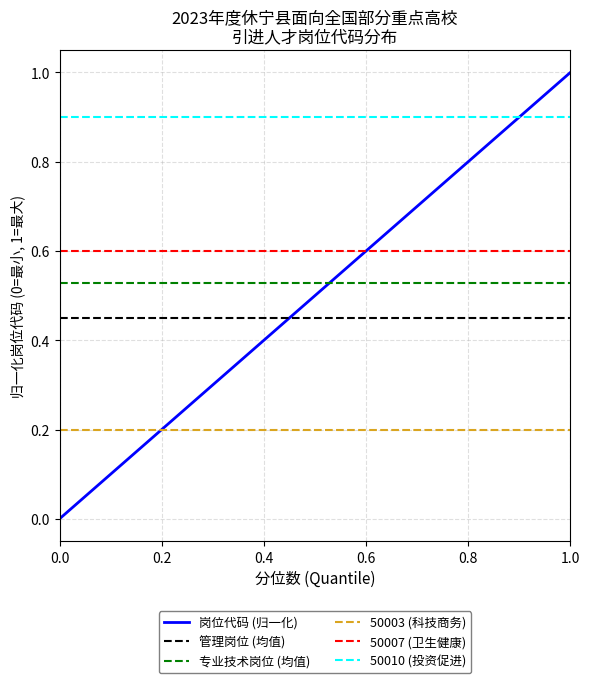

The value of 岗位代码 (归一化) at 0.2 is 0.2. True or false?

True